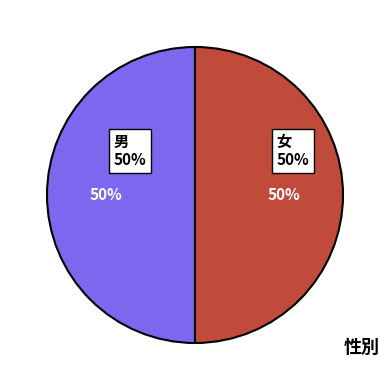

The 男 slice represents 60% of the pie. True or false?

False